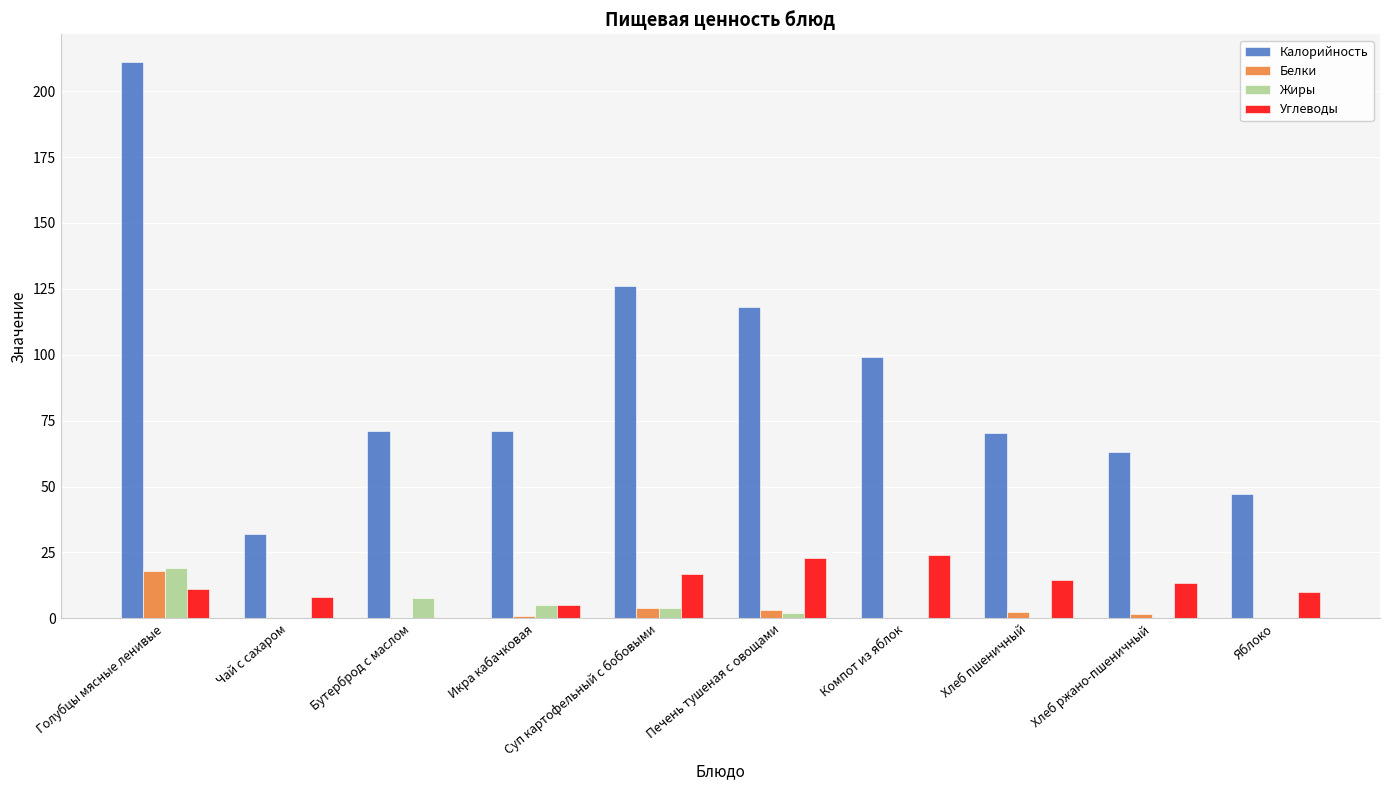

Which series changed the most between Голубцы мясные ленивые and Компот из яблок?

Калорийность